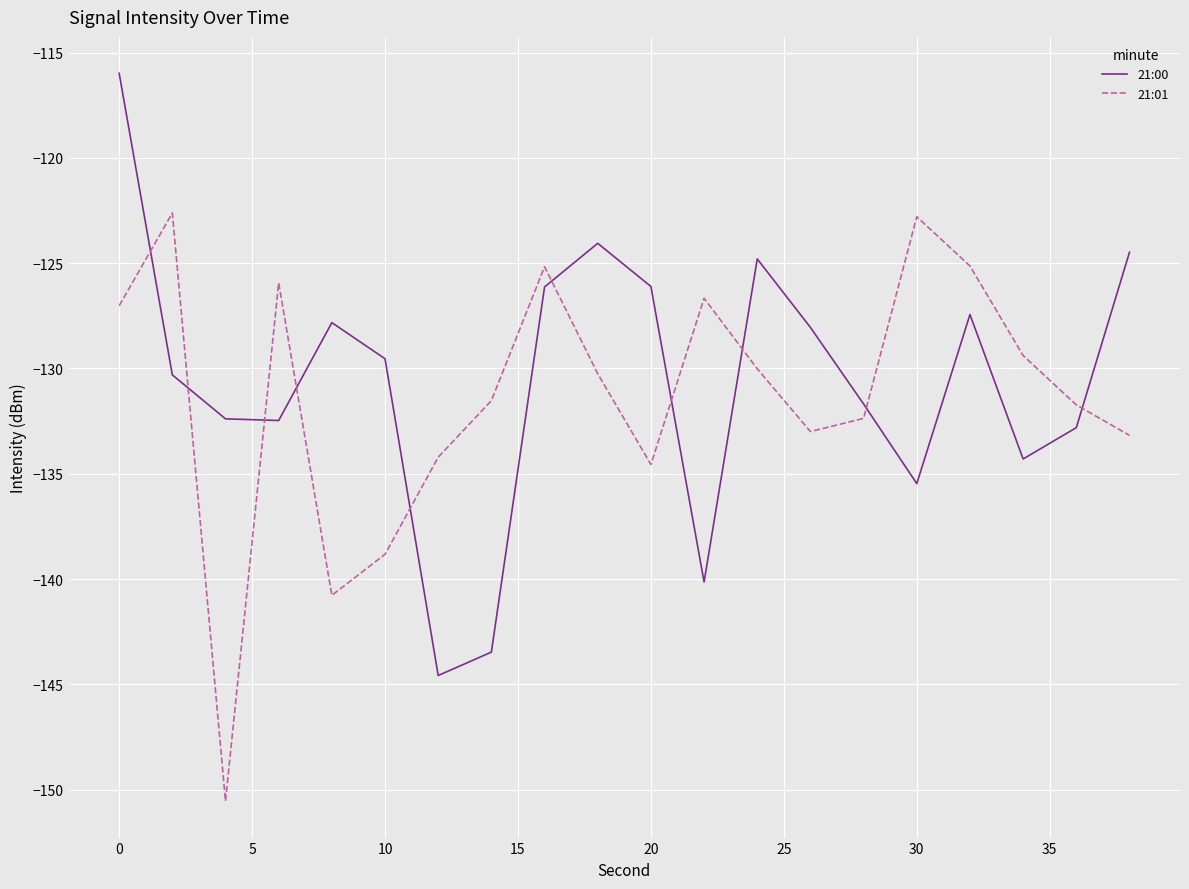

What is the difference between the maximum and second lowest values in the 21:00 series?

27.5